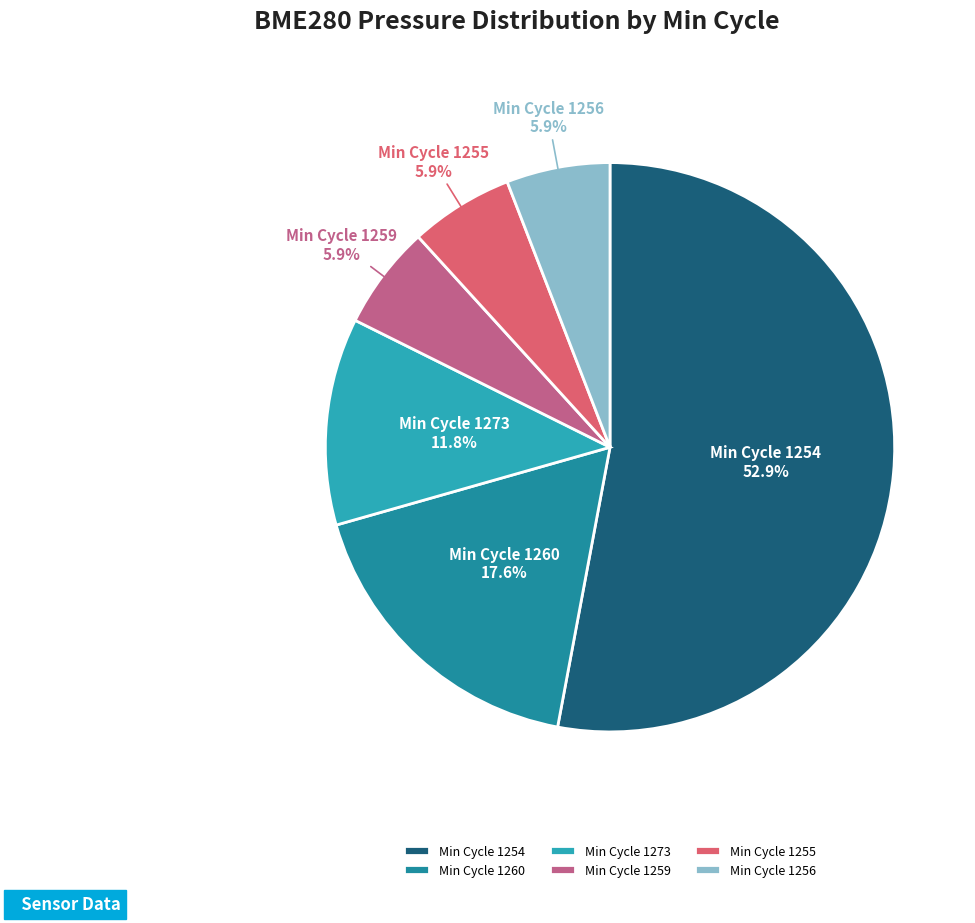

Count the number of slices in the pie.

6